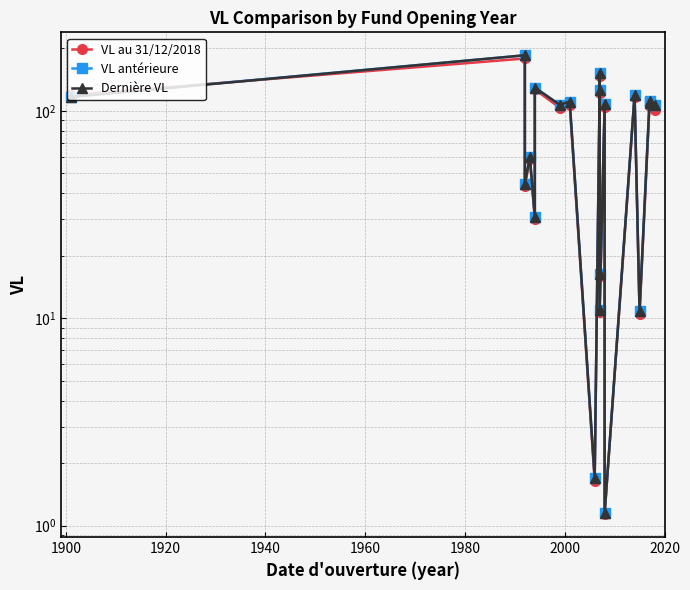

How many categories are shown in the chart?

20